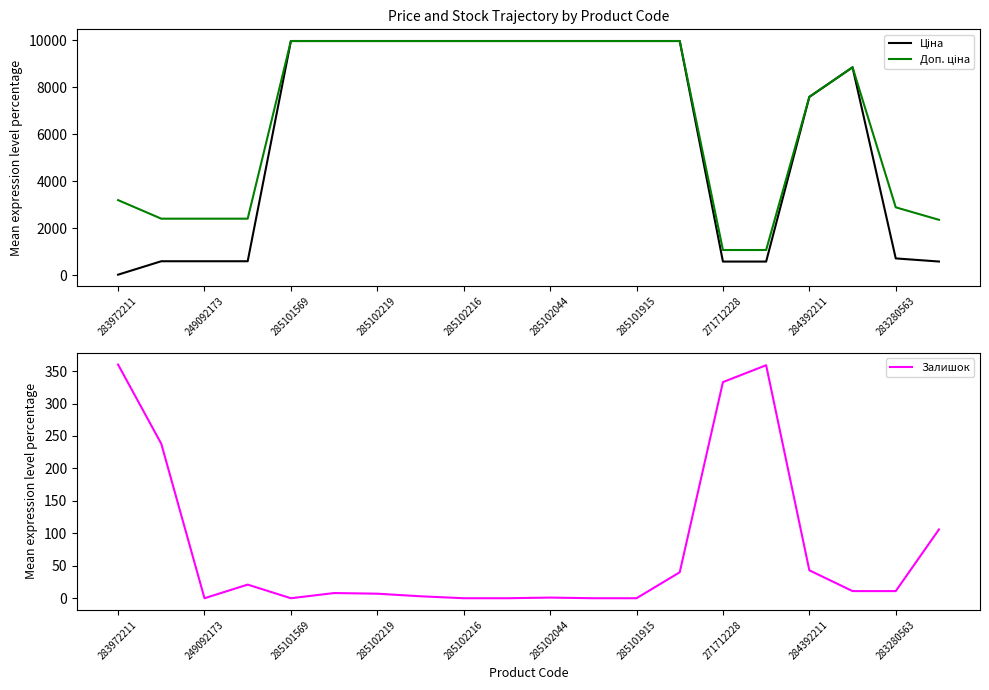

Is it true that Залишок equals 0 at 285101569?

True